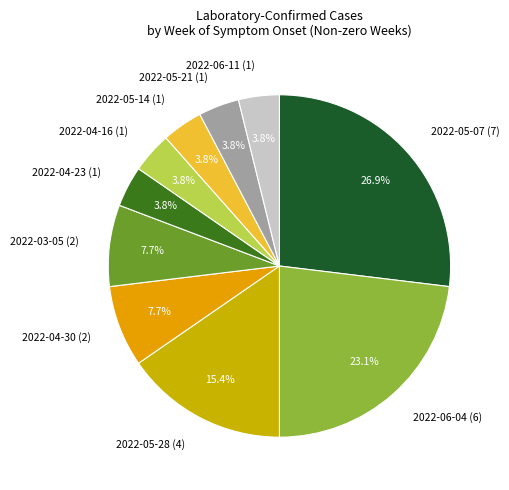

What percentage is NOT represented by 2022-05-28 (4)?

84.6%